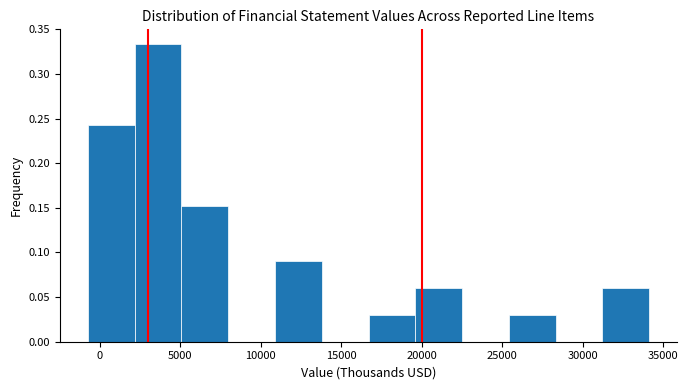

Reading left to right, transcribe this chart: for each bar, give the range it covers on the x-axis and its height. Neither the bar edges nor the heights are printed on the chart, so give them approximately, as read against the axes.

-500 to 2000: 0.240
2000 to 5000: 0.335
5000 to 8000: 0.150
8000 to 11000: 0
11000 to 14000: 0.090
14000 to 16500: 0
16500 to 19500: 0.030
19500 to 22500: 0.060
22500 to 25500: 0
25500 to 28500: 0.030
28500 to 31000: 0
31000 to 34000: 0.060